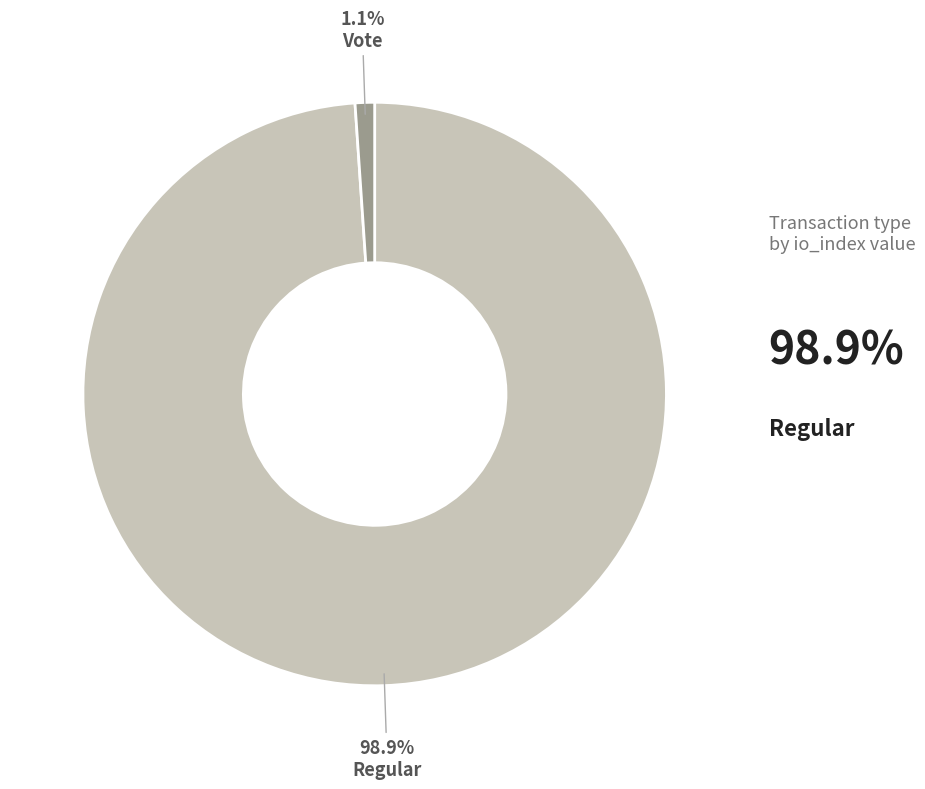

Does any single category account for the majority?

Yes